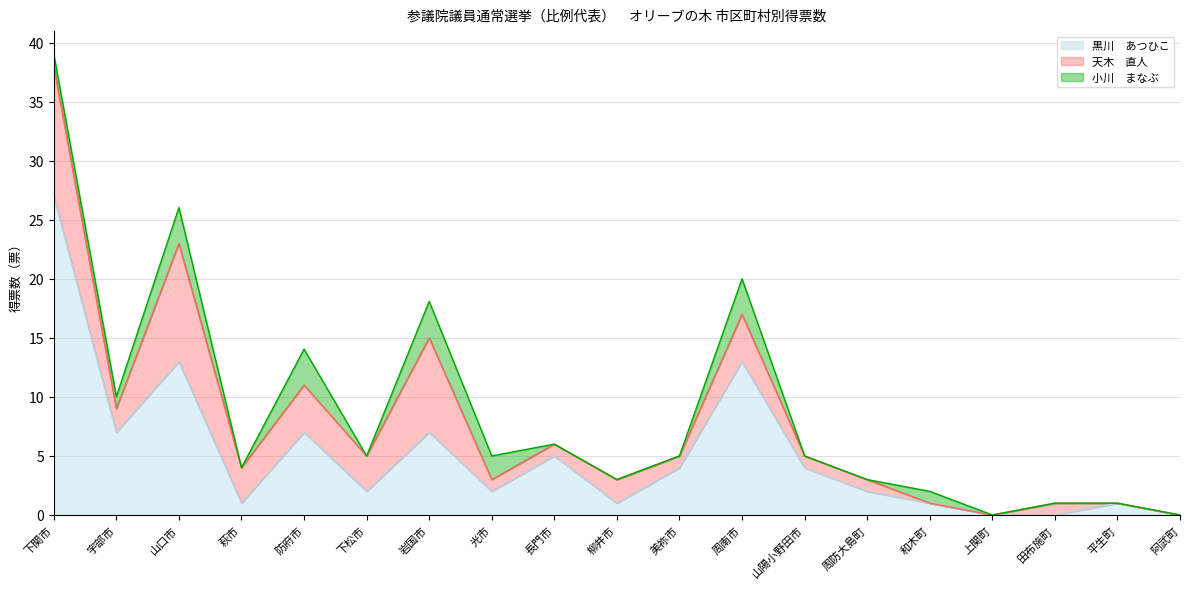

Which series has the largest range (max minus min)?

黒川　あつひこ